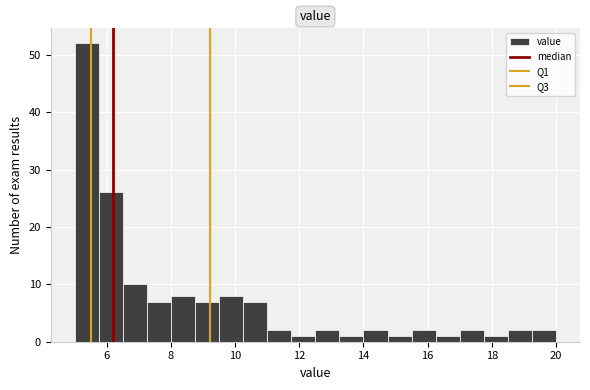

Around what value on the x-axis is the tallest bar? Give the approximate position of its centre, as read against the axis.

5.4